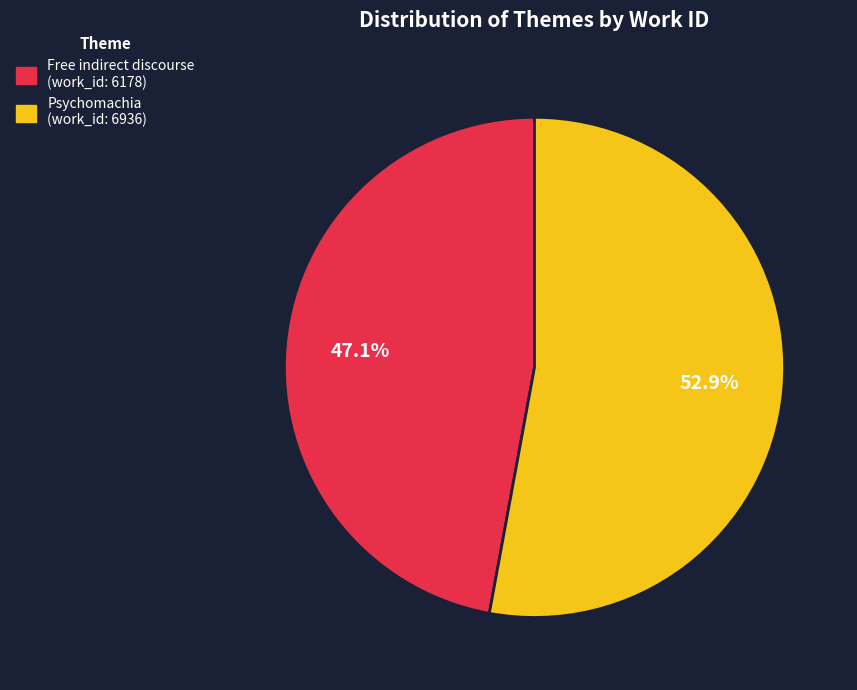

How many segments does this pie chart have?

2